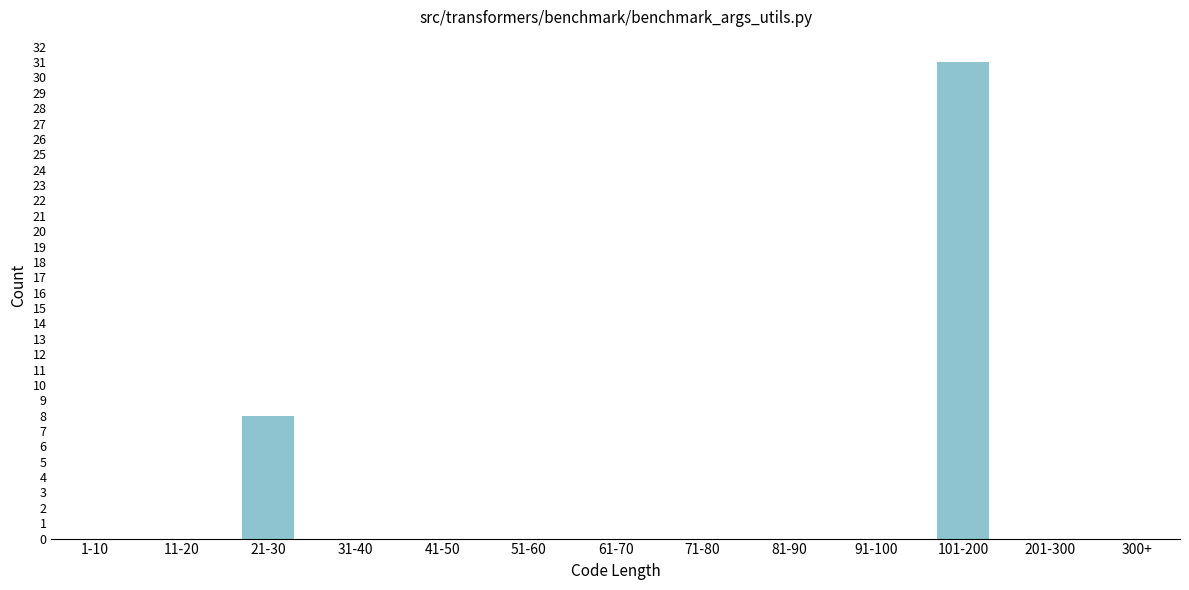

Reading left to right, extract all data points from this chart.

1-10=0	11-20=0	21-30=8	31-40=0	41-50=0	51-60=0	61-70=0	71-80=0	81-90=0	91-100=0	101-200=31	201-300=0	300+=0